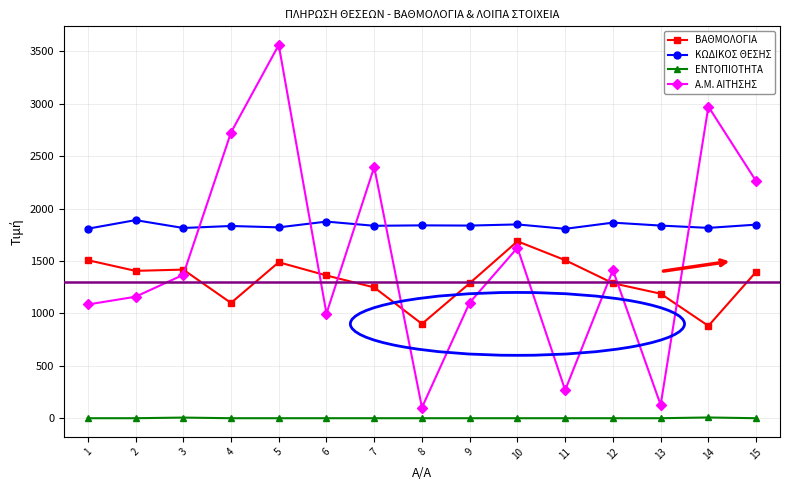

What are all the series names shown in the legend?

ΒΑΘΜΟΛΟΓΙΑ, ΚΩΔΙΚΟΣ ΘΕΣΗΣ, ΕΝΤΟΠΙΟΤΗΤΑ, Α.Μ. ΑΙΤΗΣΗΣ